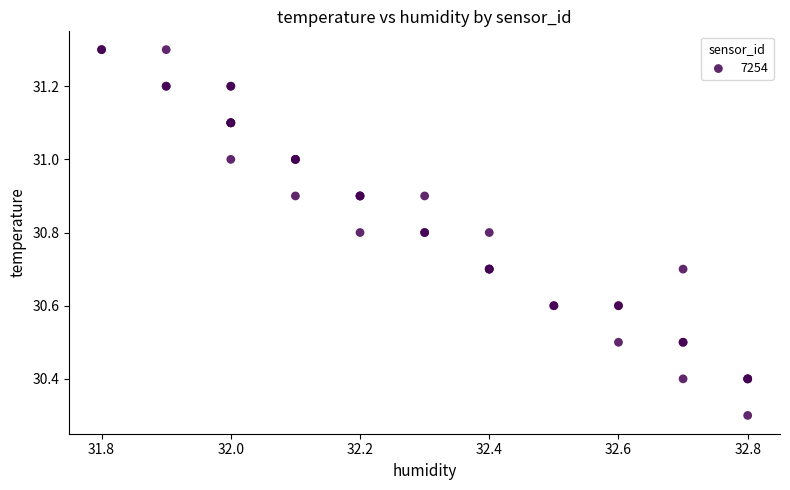

What Y value in the scatter plot is closest to 30?

30.3